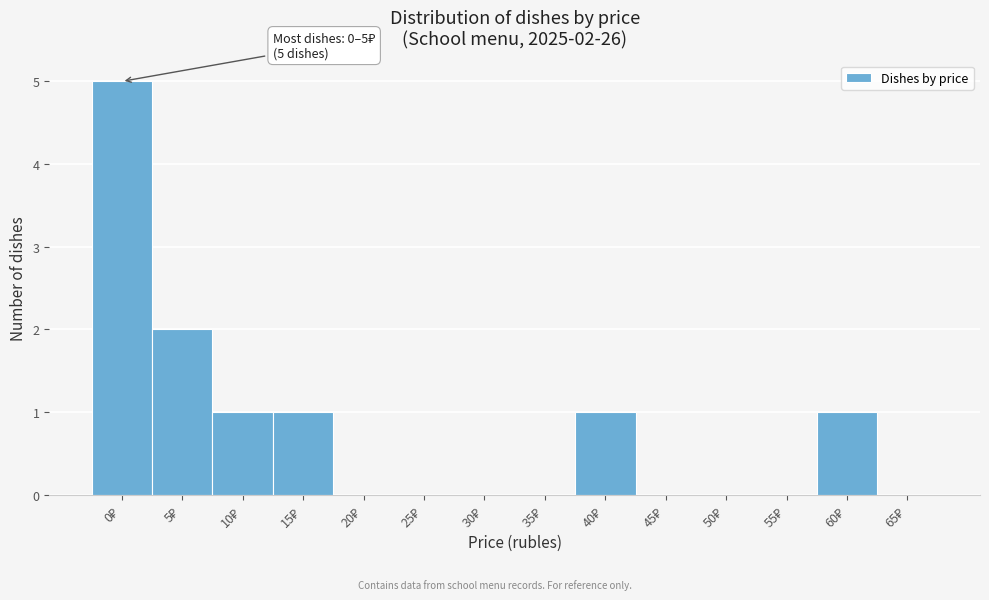

What is the maximum value shown in the chart?

5